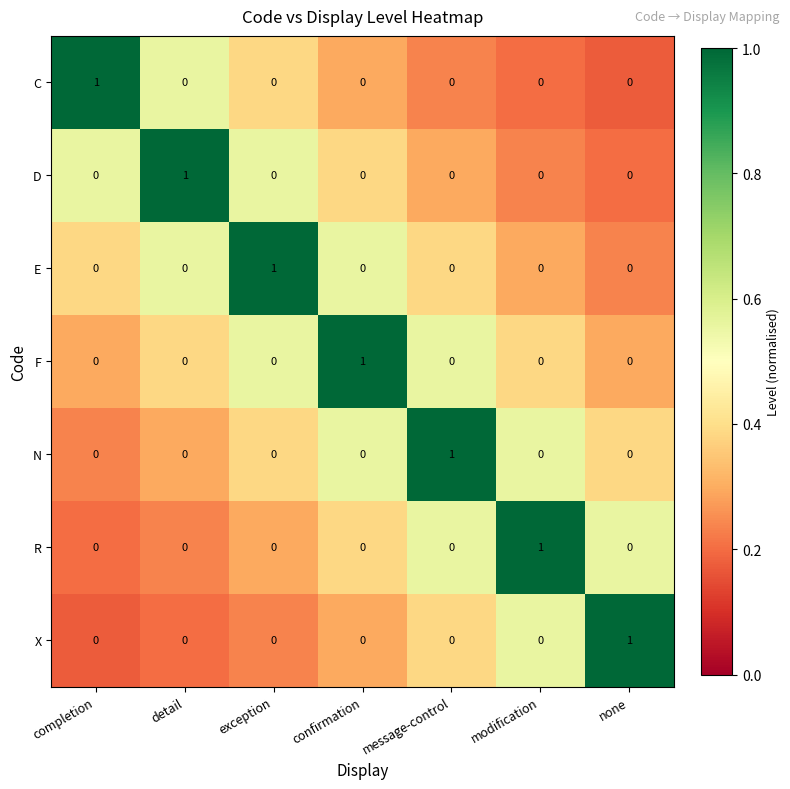

At how many categories does at least one series exceed 0?

7